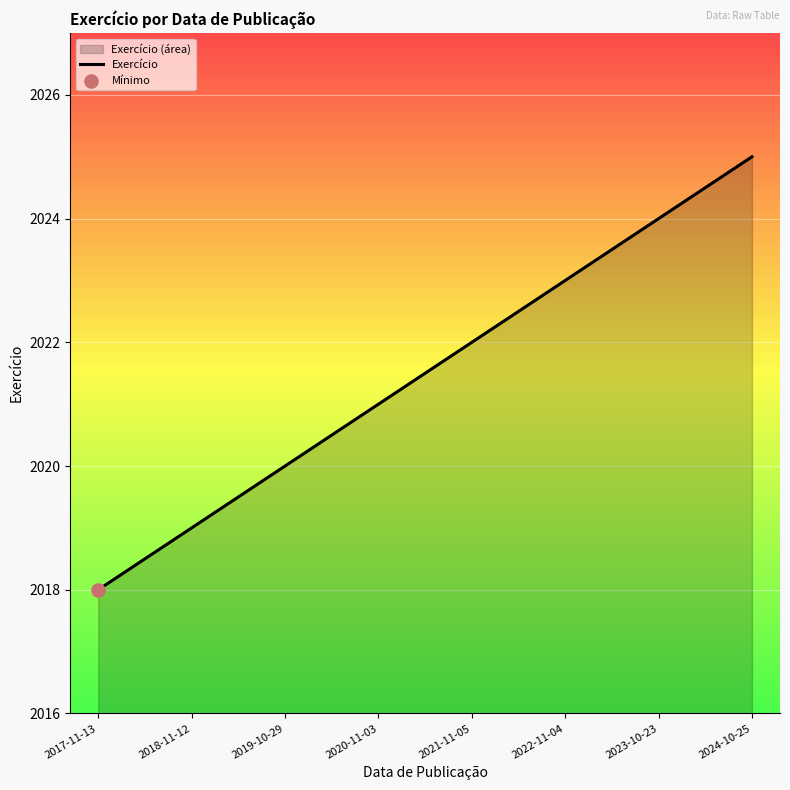

What is the change in value from 2017-11-13 to 2024-10-25?

+7